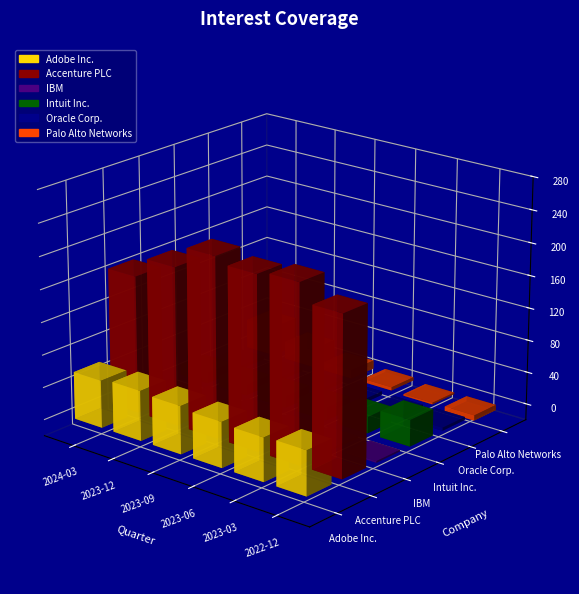

List the series in order of their peak value, highest first.

Accenture PLC, Adobe Inc., Palo Alto Networks, Intuit Inc., IBM, Oracle Corp.